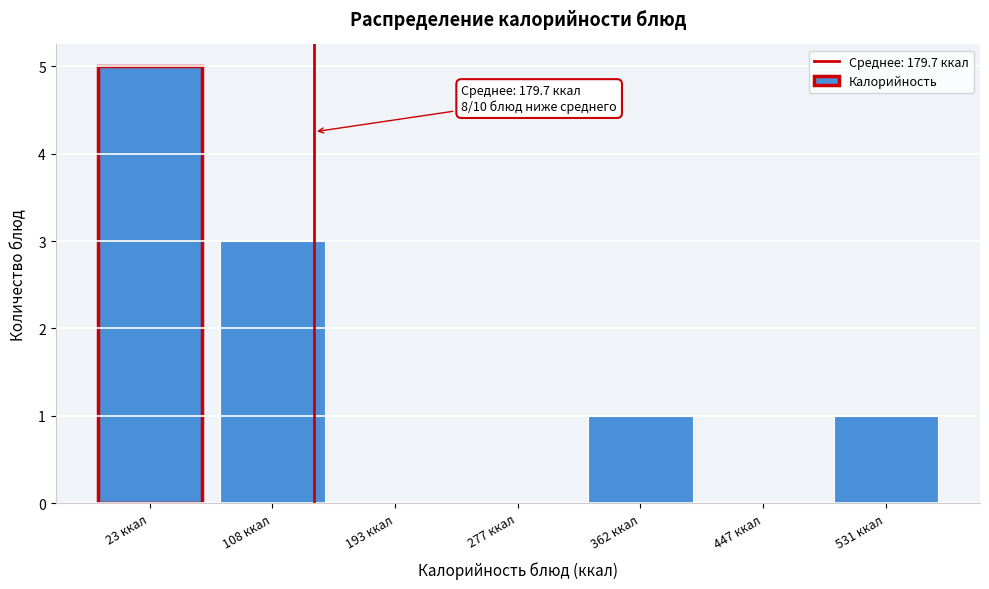

Reading left to right, extract all data points from this chart.

23 ккал=5	108 ккал=3	193 ккал=0	277 ккал=0	362 ккал=1	447 ккал=0	531 ккал=1